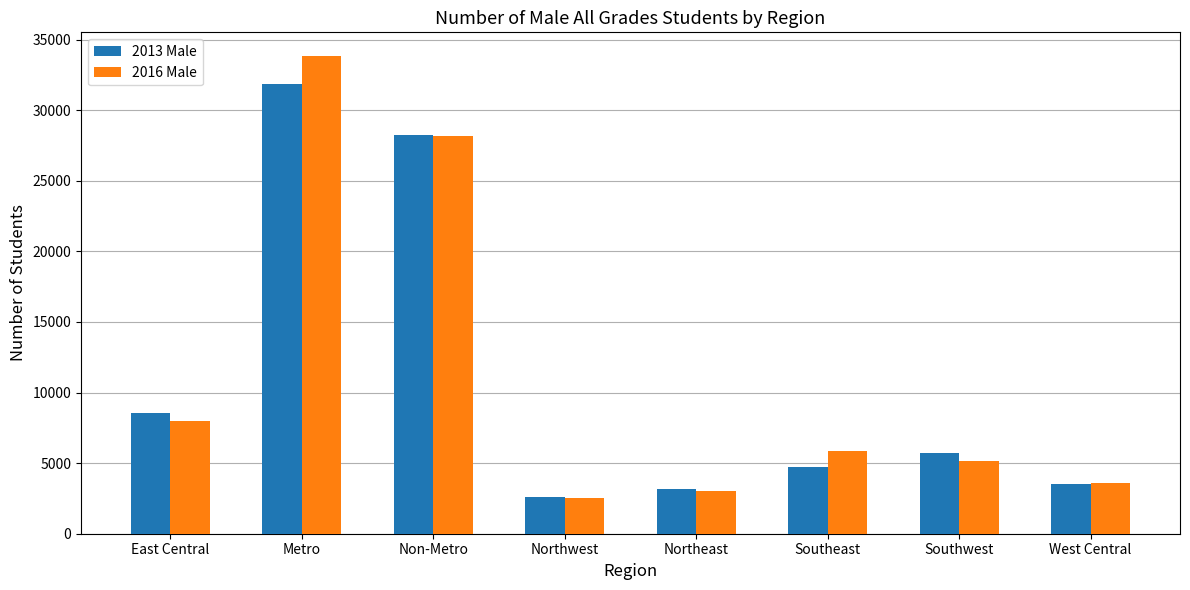

At which category is the sum across all series the highest?

Metro